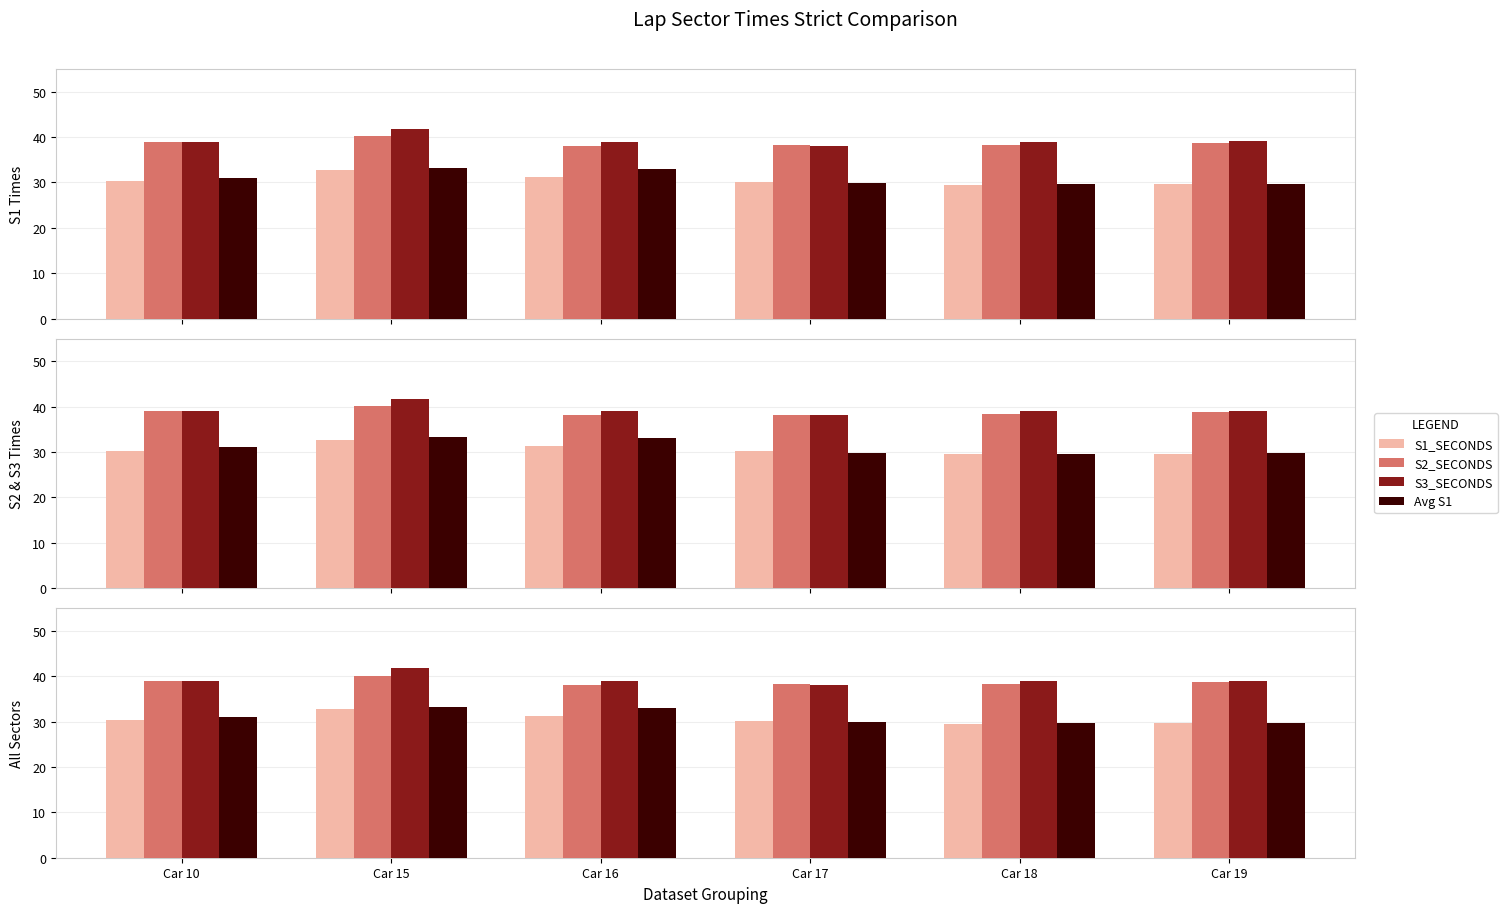

How many values in the Avg S1 series exceed 31?

3